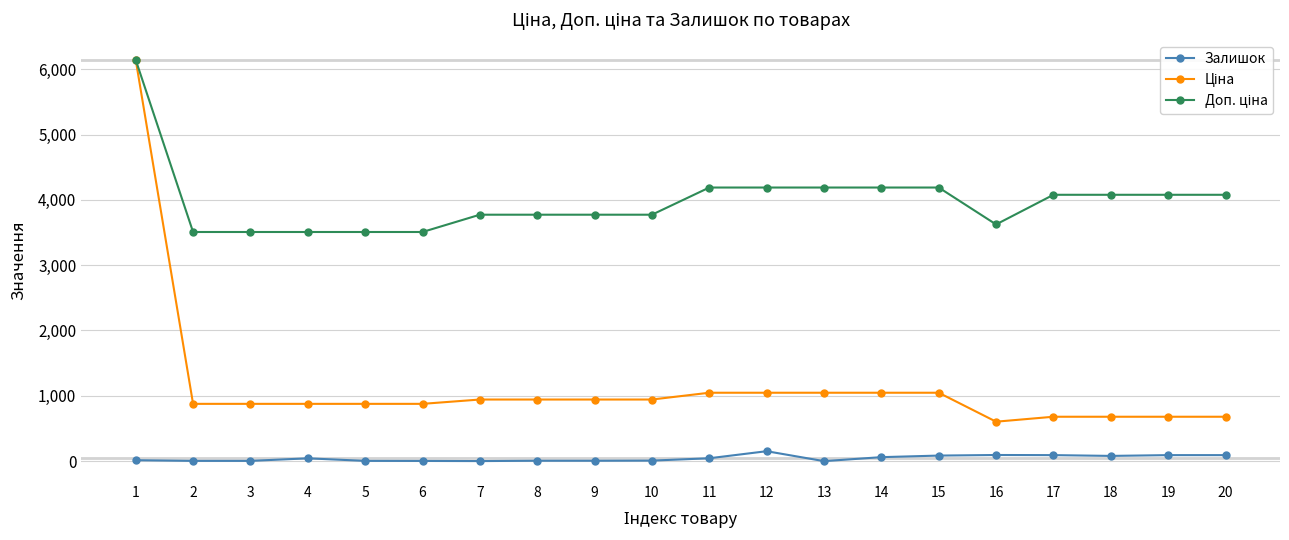

At which label does Залишок reach its peak?

12